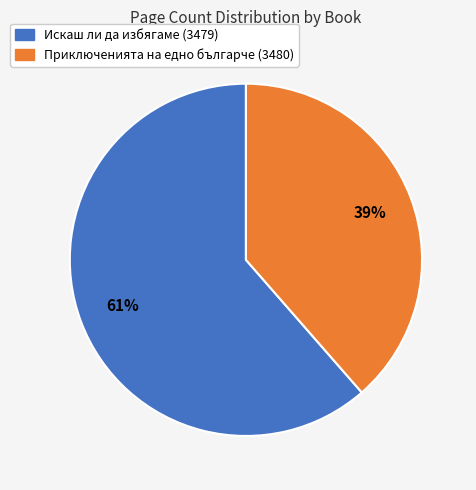

To the nearest percent, what is the average slice percentage?

50%